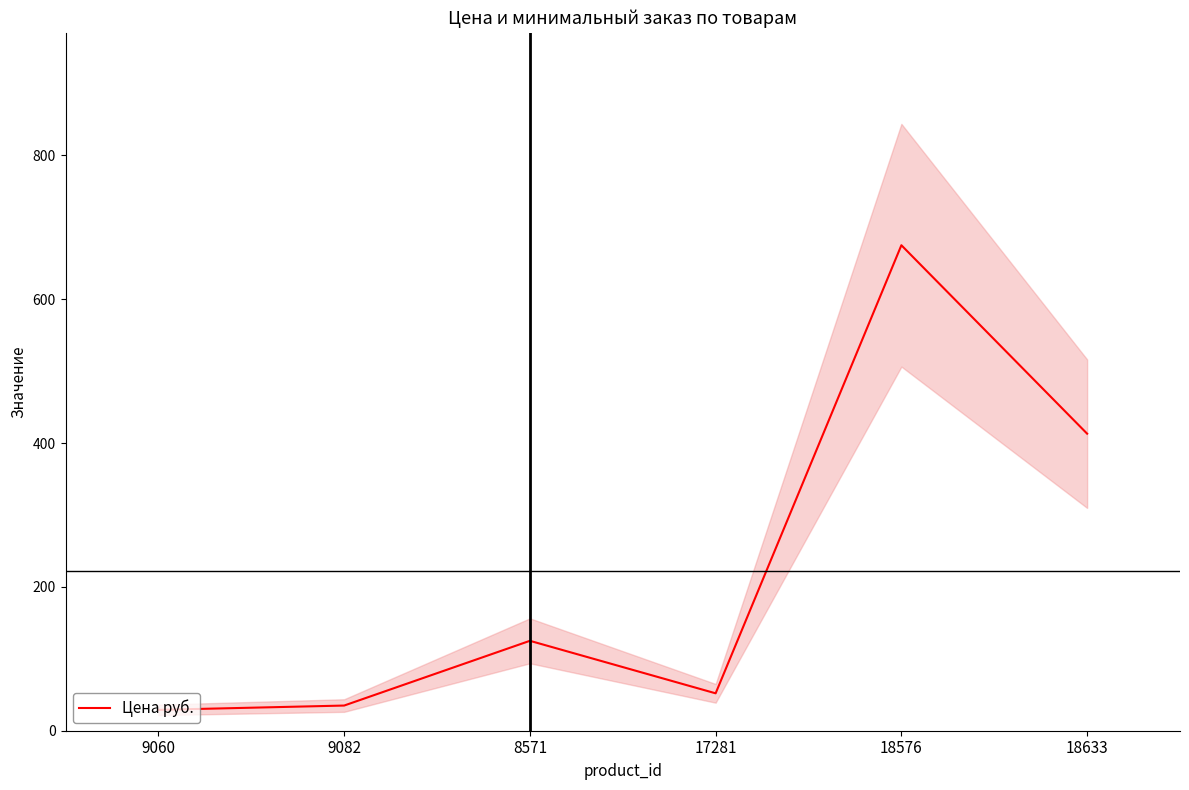

What is the approximate value at 9082?

35